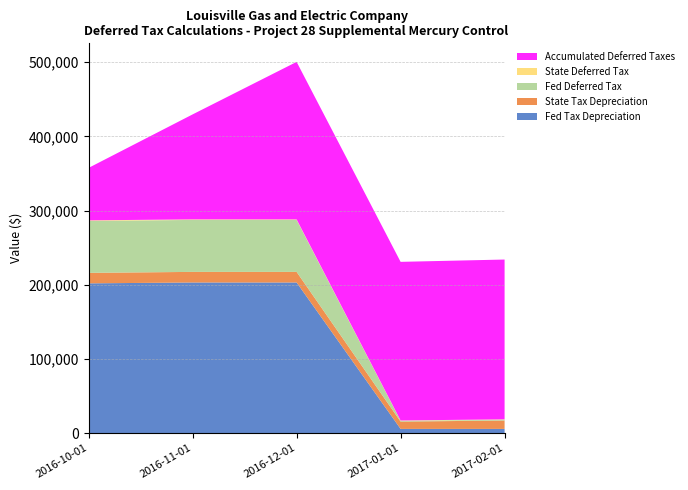

Reading right to left, list all the values displayed in this chart.

Fed Tax Depreciation: 2017-02-01=5599.6	2017-01-01=5599.6	2016-12-01=202976.7	2016-11-01=202979.7	2016-10-01=201806.7
State Tax Depreciation: 2017-02-01=11322.5	2017-01-01=9843.1	2016-12-01=14279.1	2016-11-01=14281.1	2016-10-01=14169.1
Fed Deferred Tax: 2017-02-01=1024.3	2017-01-01=1055.4	2016-12-01=70044.2	2016-11-01=70045.2	2016-10-01=69986.1
State Deferred Tax: 2017-02-01=552.1	2017-01-01=463.3	2016-12-01=729.5	2016-11-01=729.6	2016-10-01=786.5
Accumulated Deferred Taxes: 2017-02-01=215416.2	2017-01-01=213839.8	2016-12-01=212321.1	2016-11-01=141547.4	2016-10-01=70772.6